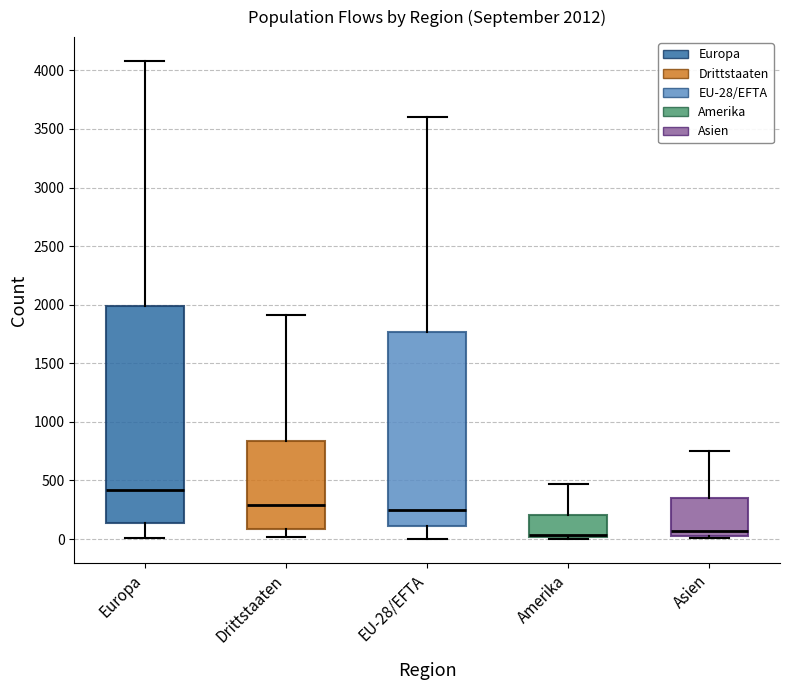

Comparing the boxes themselves (not the whiskers), which one is the tallest?

Europa